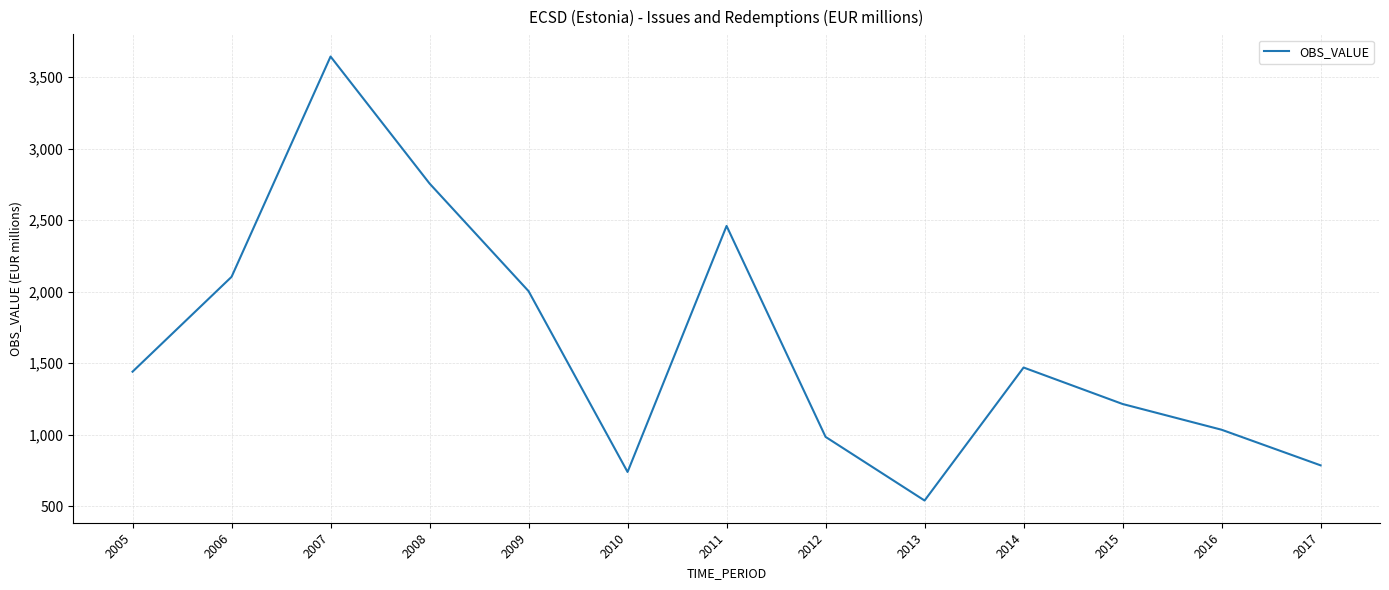

True or false: the data shows 346.5 at 2010.

False